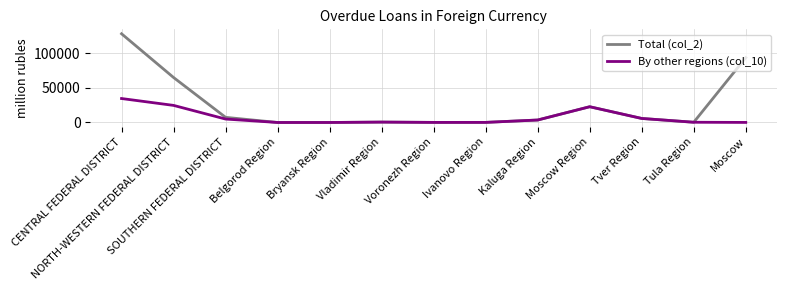

Which series has the largest range (max minus min)?

Total (col_2)